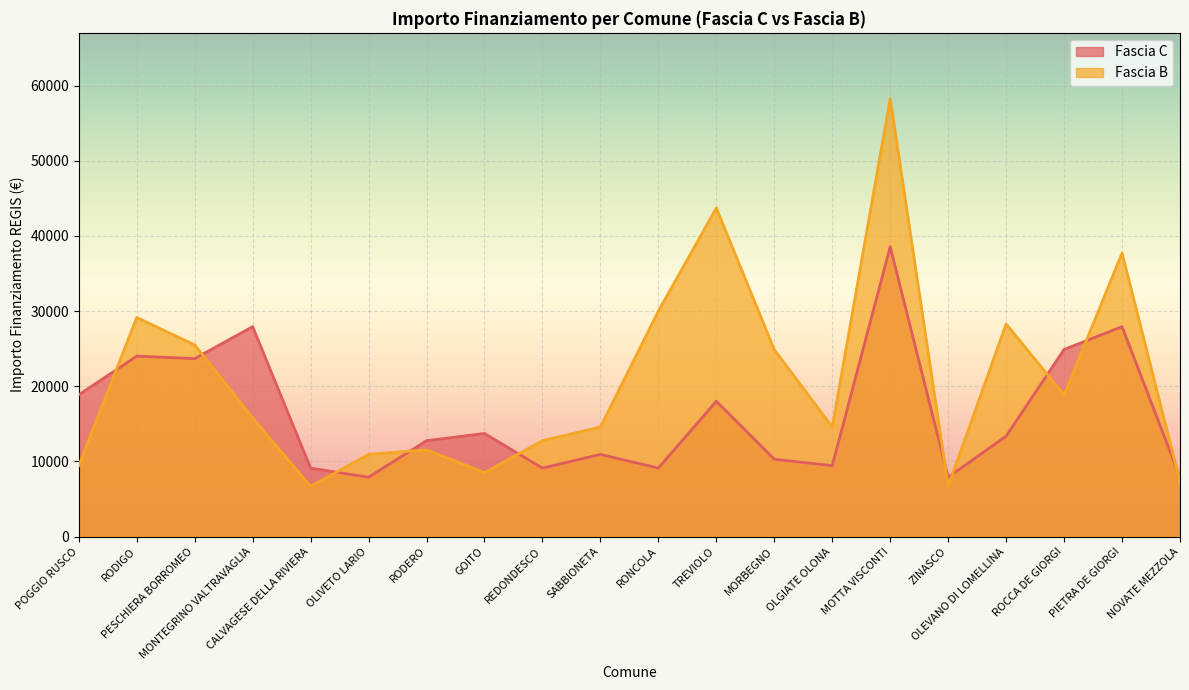

What is the difference between the maximum and minimum values in the Fascia B series?

51595